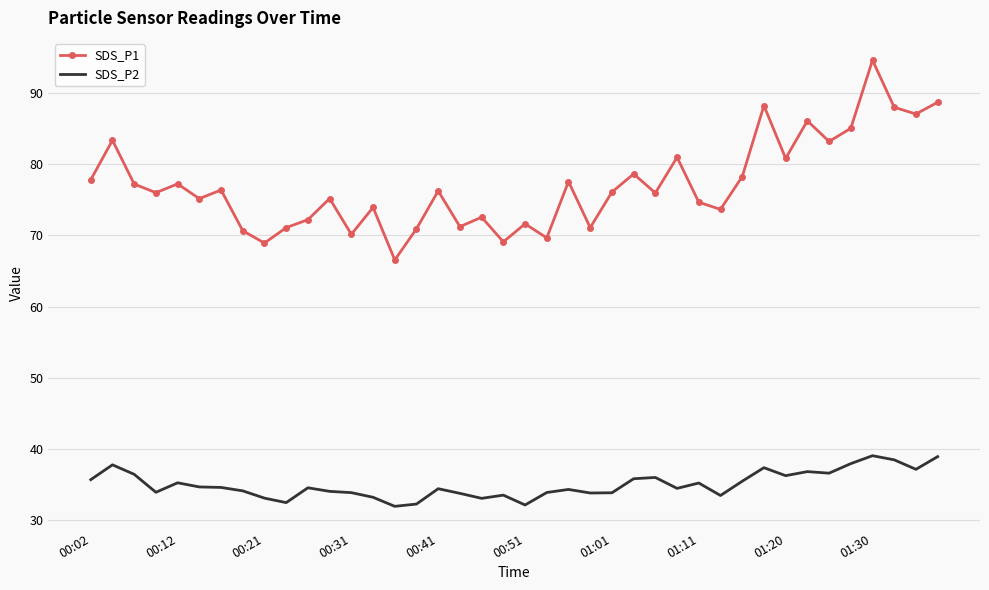

What is the difference between the maximum and minimum values in the SDS_P2 series?

7.1